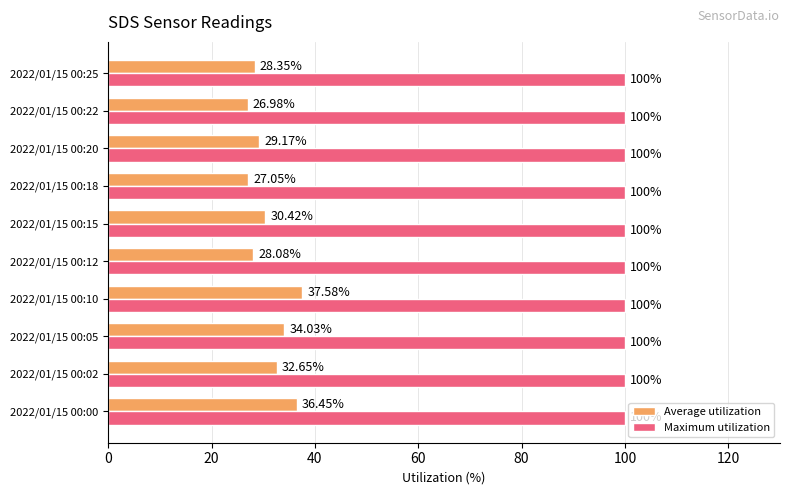

At how many categories does at least one series exceed 93?

10